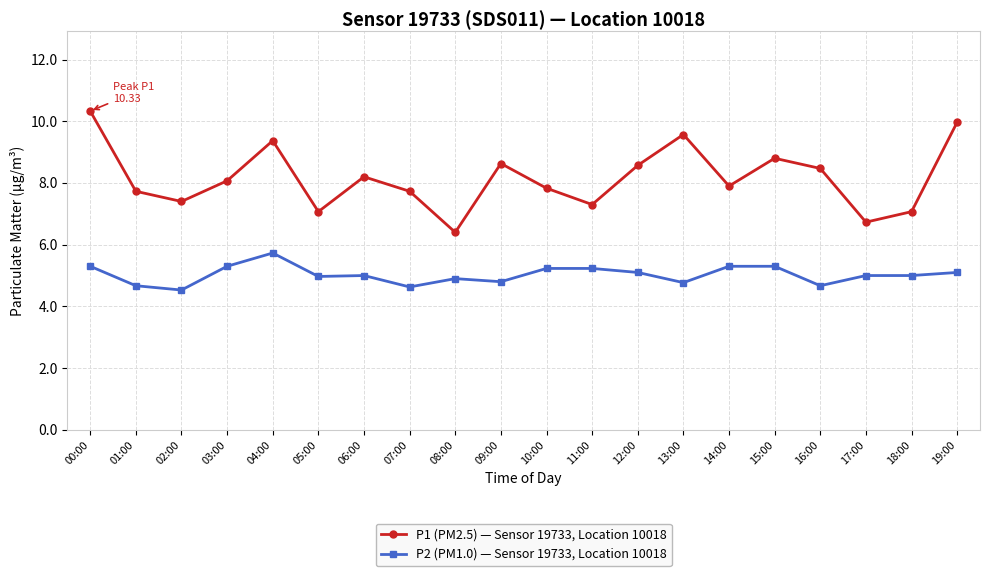

True or false: P1 (PM2.5) — Sensor 19733, Location 10018 has more than 2 points higher than both neighbors.

True